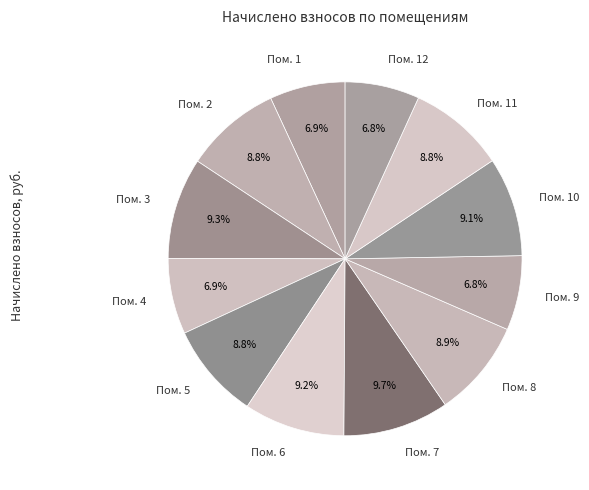

Does any single category account for the majority?

No